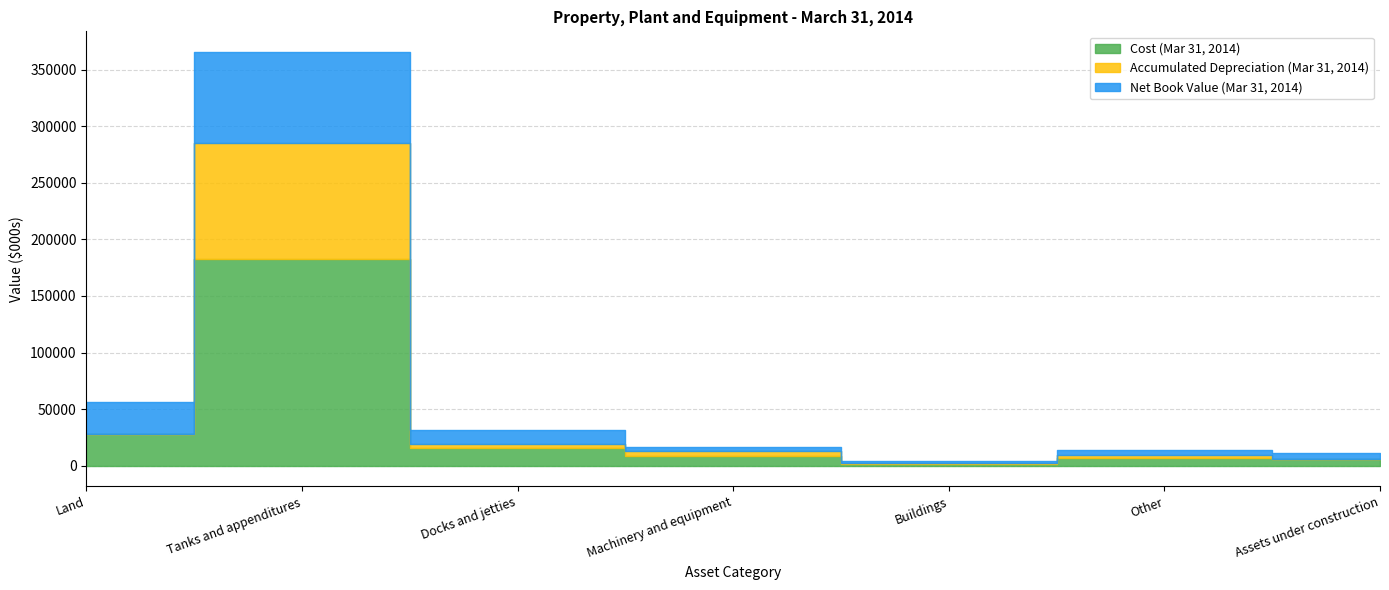

Reading left to right, list all the values displayed in this chart.

Cost (Mar 31, 2014): Land=28154	Tanks and appenditures=182759	Docks and jetties=15568	Machinery and equipment=8459	Buildings=1881	Other=7050	Assets under construction=5829
Accumulated Depreciation (Mar 31, 2014): Land=0	Tanks and appenditures=102403	Docks and jetties=3746	Machinery and equipment=4388	Buildings=699	Other=2690	Assets under construction=0
Net Book Value (Mar 31, 2014): Land=28154	Tanks and appenditures=80356	Docks and jetties=11822	Machinery and equipment=4071	Buildings=1182	Other=4360	Assets under construction=5829